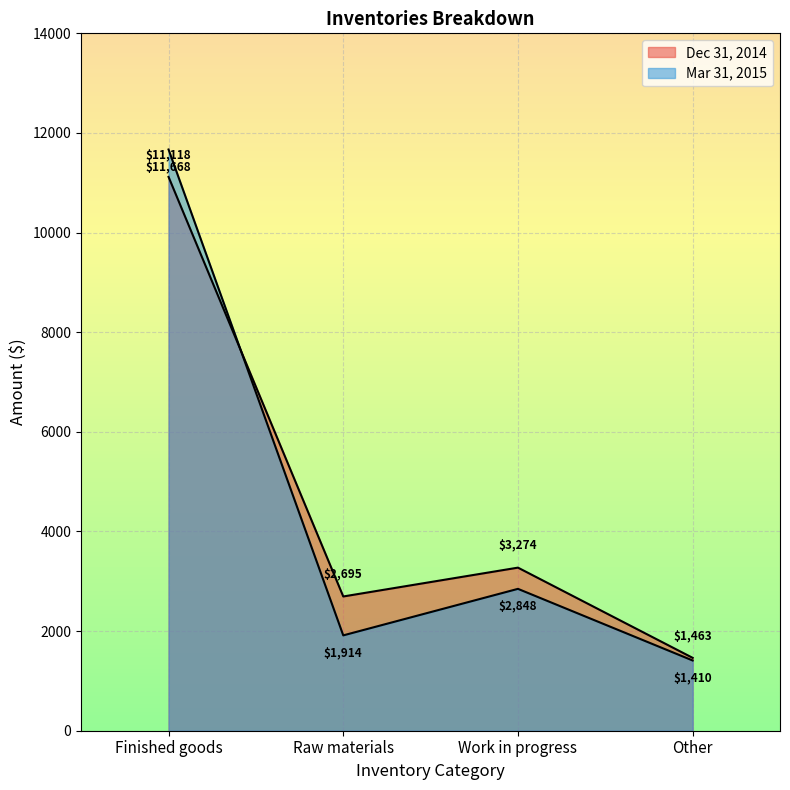

Rank the series by their average value, from lowest to highest.

Mar 31, 2015, Dec 31, 2014